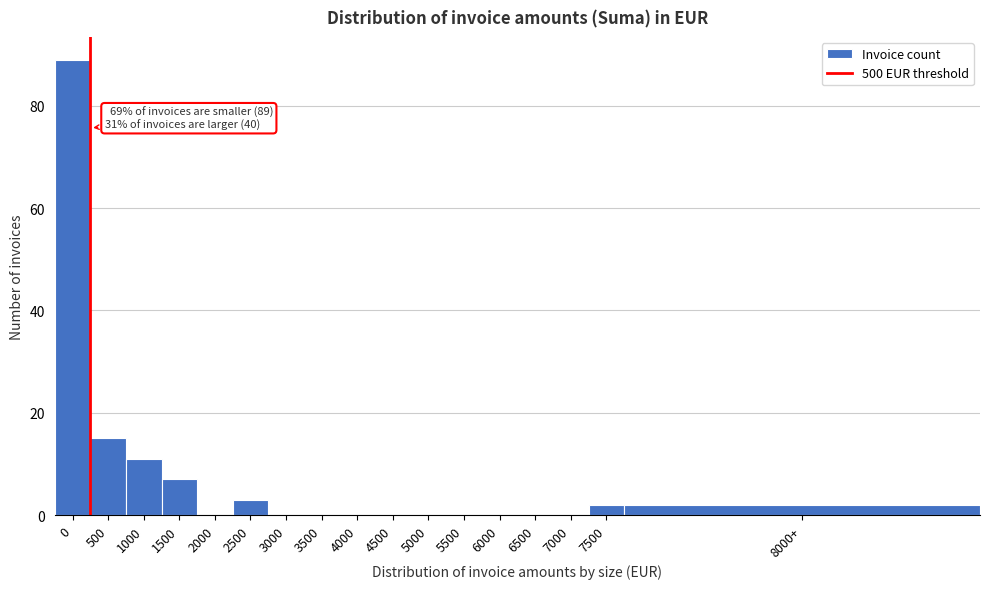

Reading left to right, list all the values displayed in this chart.

0=89	500=15	1000=11	1500=7	2000=0	2500=3	3000=0	3500=0	4000=0	4500=0	5000=0	5500=0	6000=0	6500=0	7000=0	7500=2	8000+=2